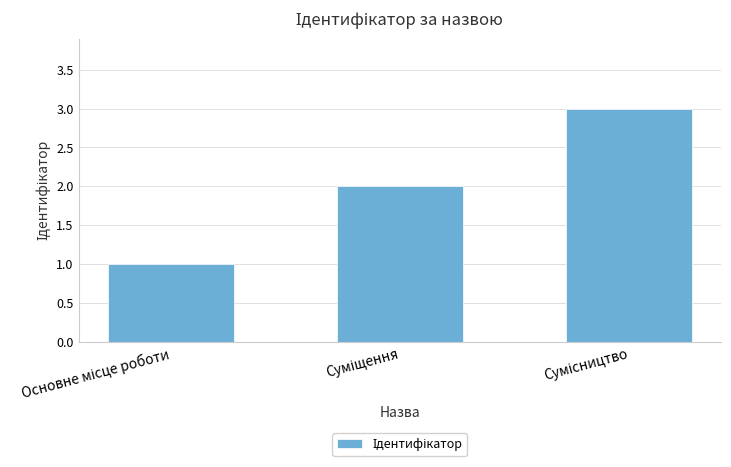

What is the change in value from Основне місце роботи to Сумісництво?

+2